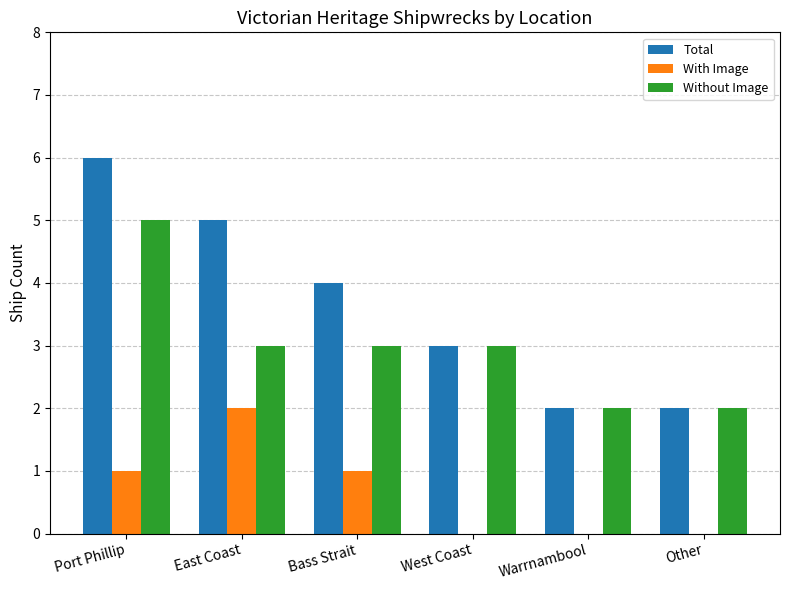

What is the sum of all Total values?

22